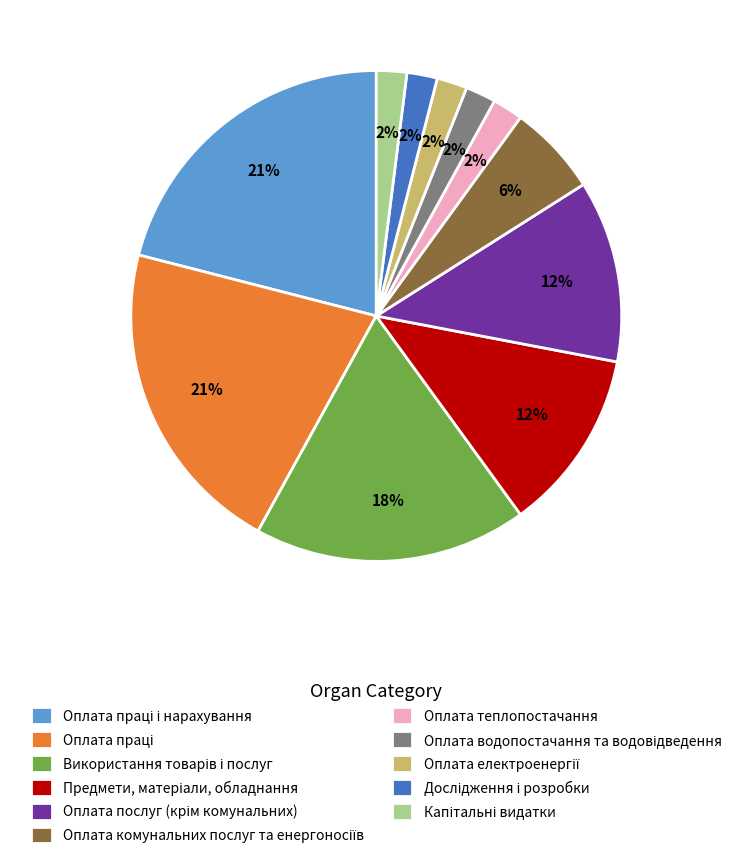

To the nearest percent, what is the difference between the largest and smallest slice percentages?

19%